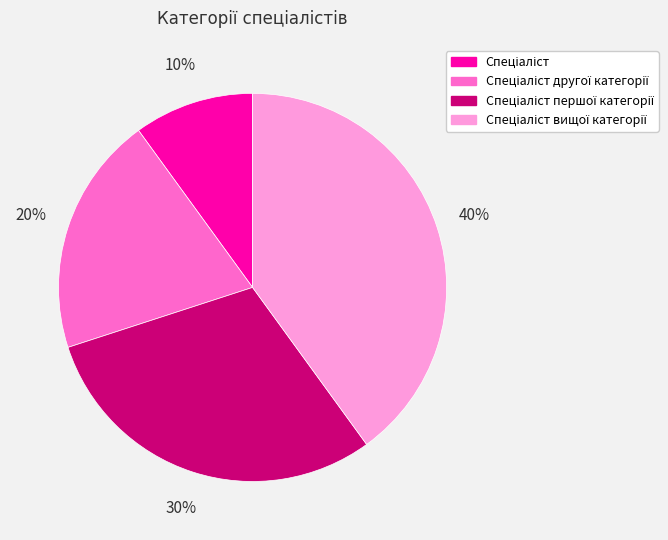

To the nearest percent, what is the average slice percentage?

25%